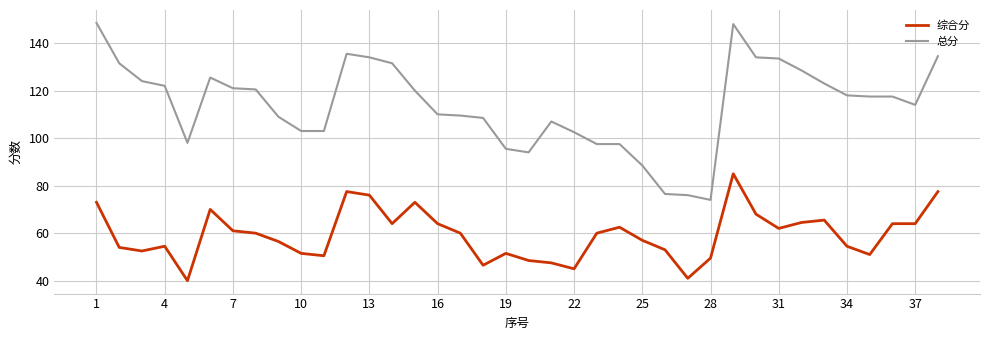

Which series has the largest total across all categories?

总分